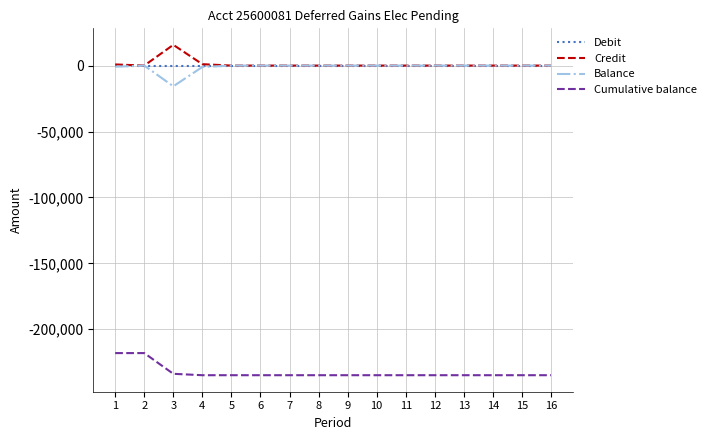

What is the total value across all series at 3?

-233772.8